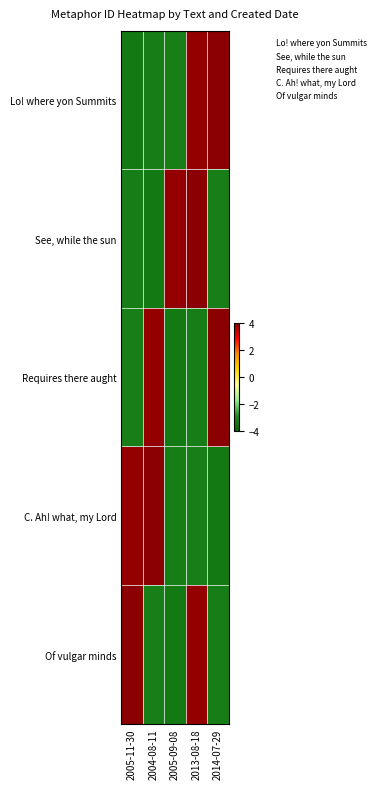

What is the smallest value displayed?

-3.3